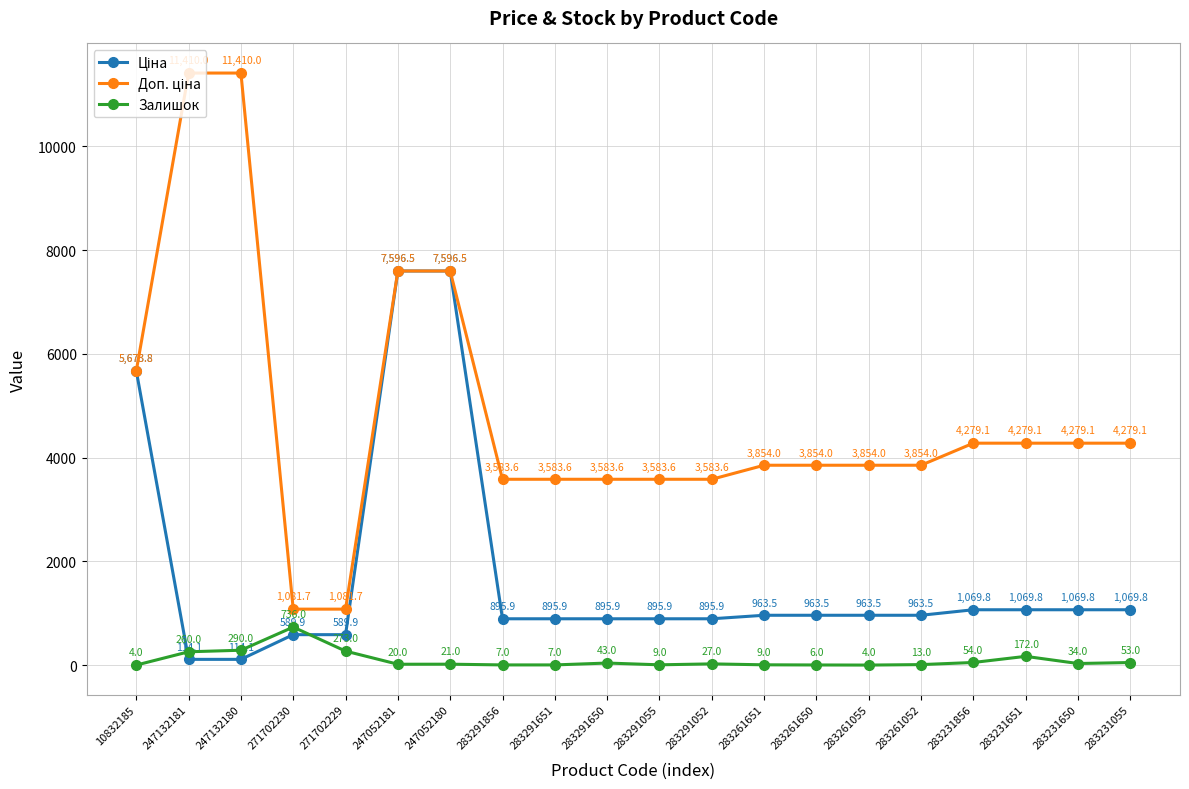

At which category is the sum across all series the highest?

247052180